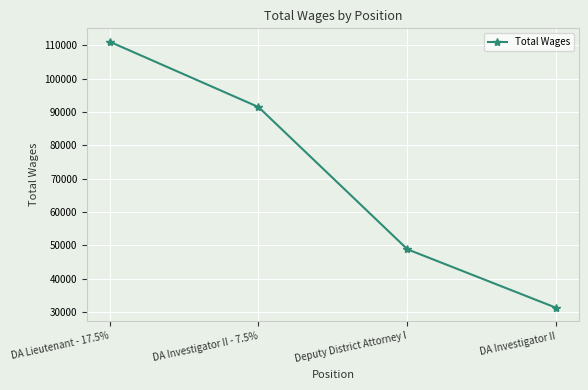

What is the label of the 3rd point from the right?

DA Investigator II - 7.5%